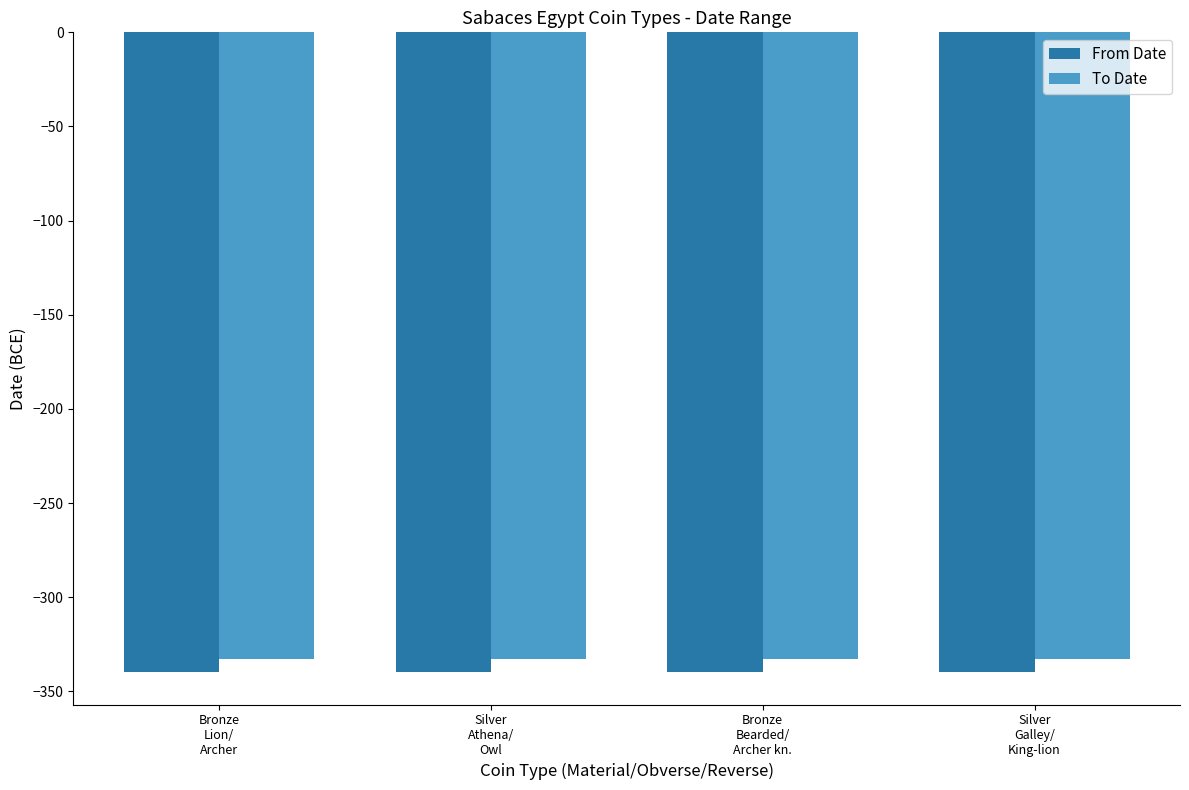

Which series has the largest total across all categories?

To Date